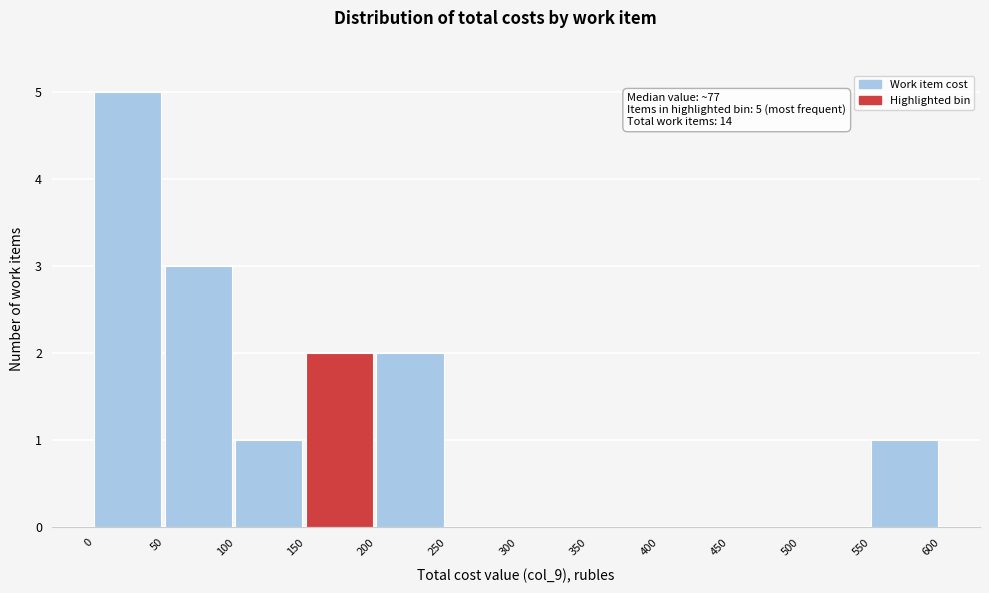

Over which range of the x-axis is the bar tallest?

0 to 50